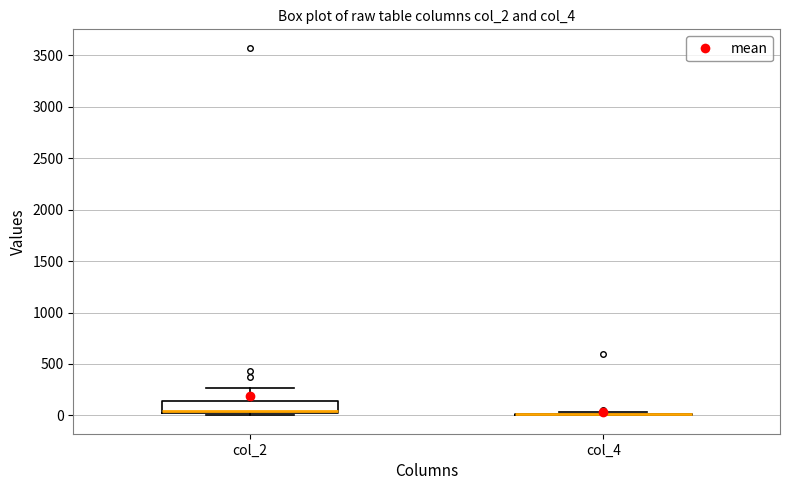

Reading left to right, read every box against the y-axis: the position of its median line, the range the box covers, and the ends of its whiskers. The values are not printed on the chart, so give them approximately, as read against the axis.

col_2: median 50 (drawn on the box's lower edge), box 50 to 150, whiskers 0 to 250
col_4: box collapsed to a line at 0, whiskers 0 to 50